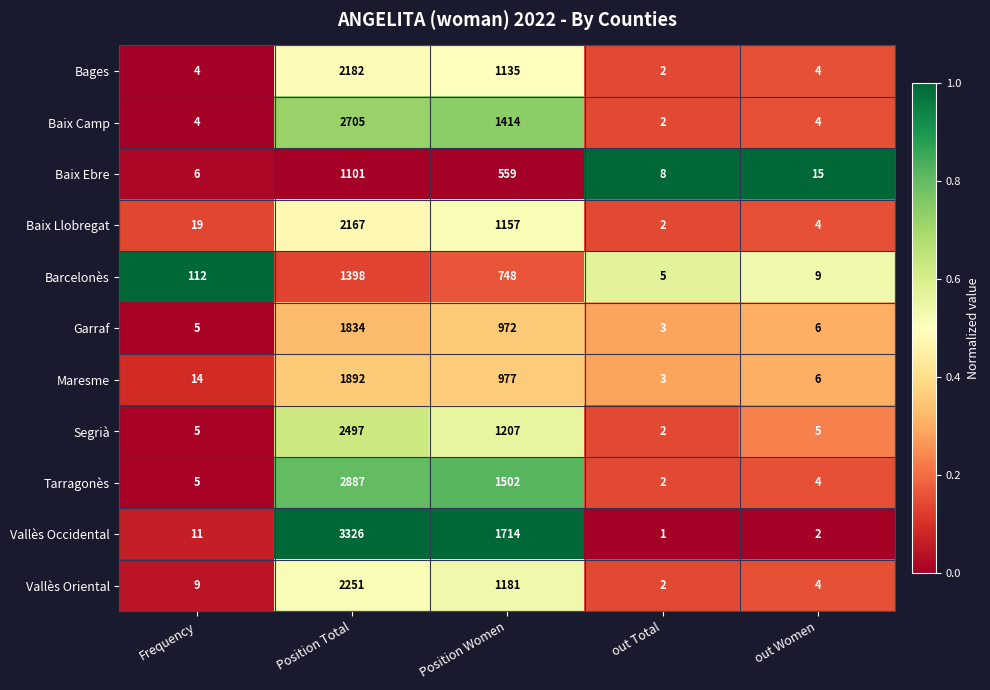

What is the difference between the maximum and minimum values in the Garraf series?

1831